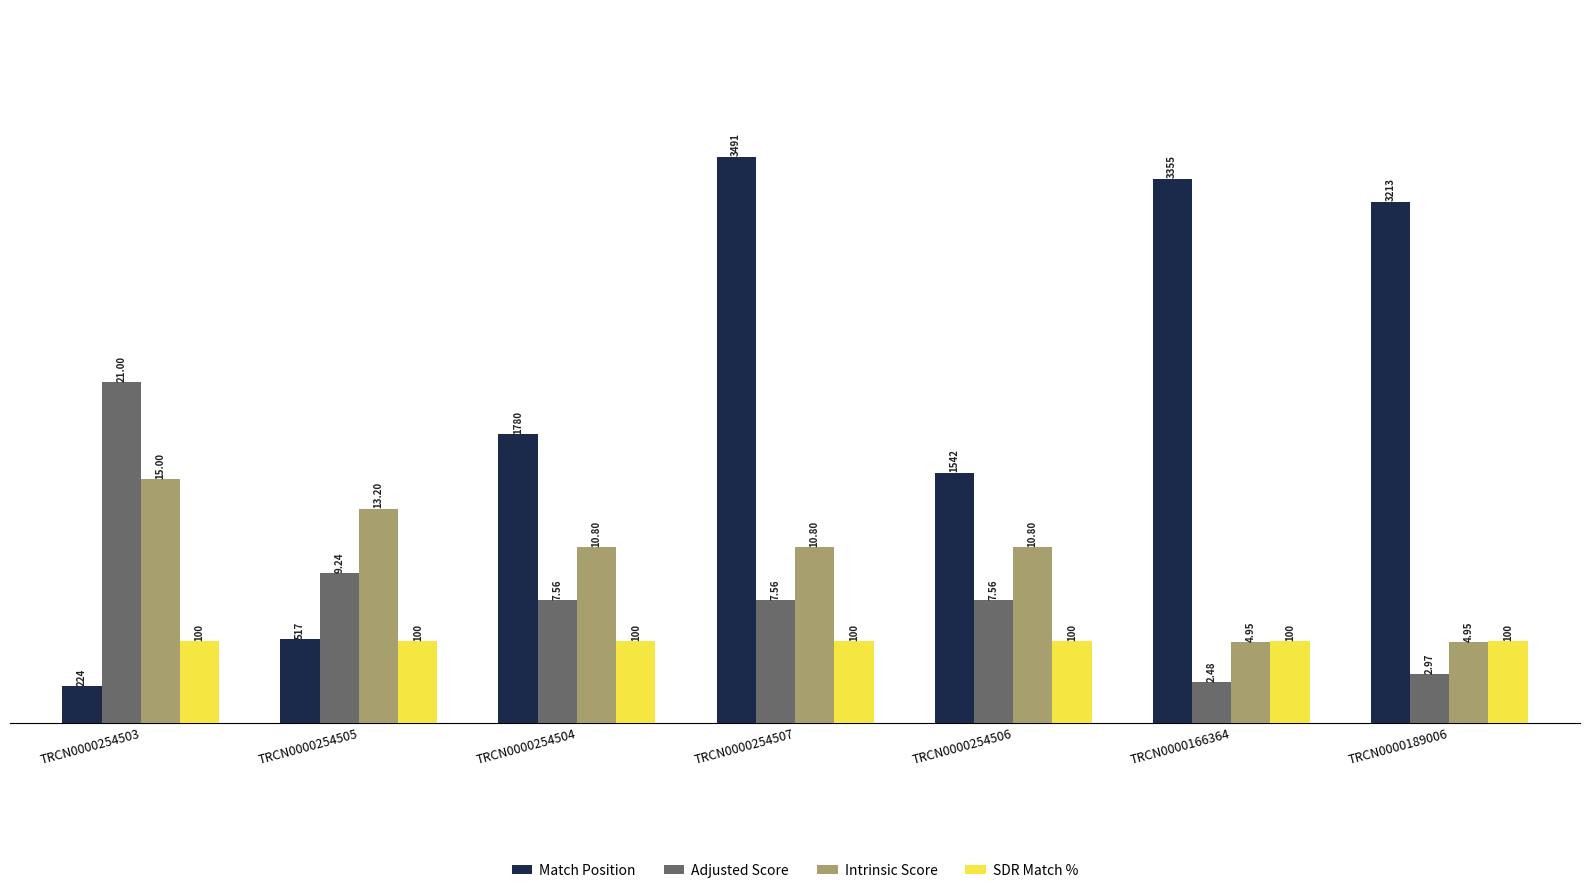

The value of Match Position at TRCN0000254503 is 4.0. True or false?

False